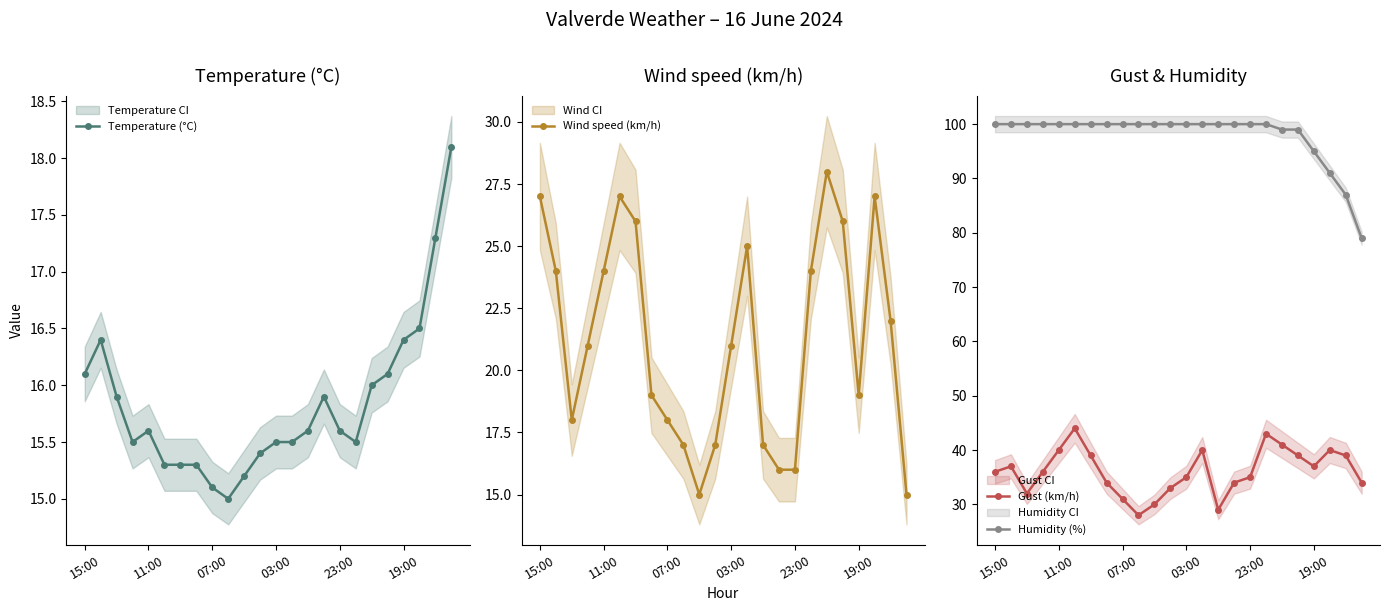

True or false: Gust (km/h) has more than 0 points higher than both neighbors.

True